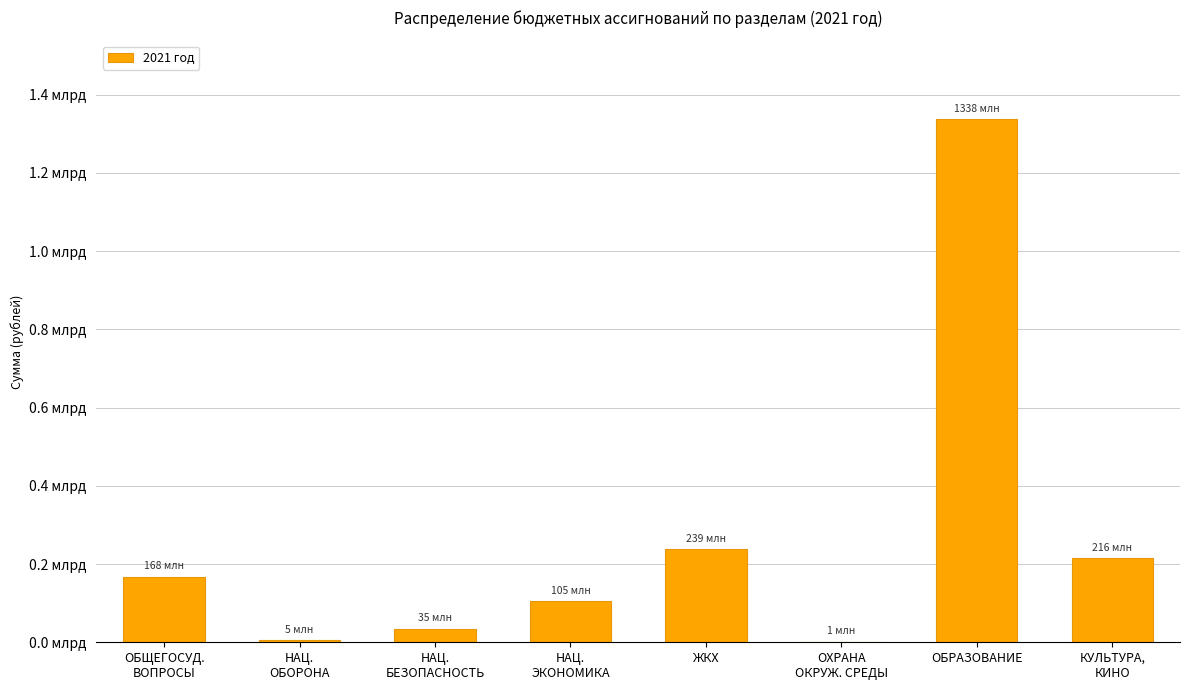

Are the bars horizontal?

No